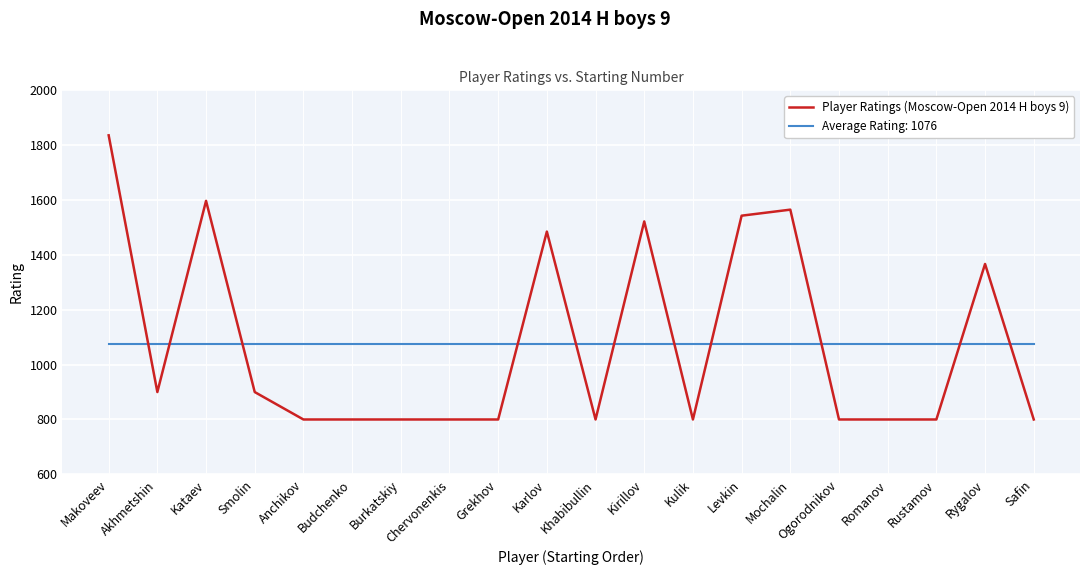

Is the value of Player Ratings (Moscow-Open 2014 H boys 9) at Levkin greater than the value of Average Rating: 1076 at Kataev?

Yes